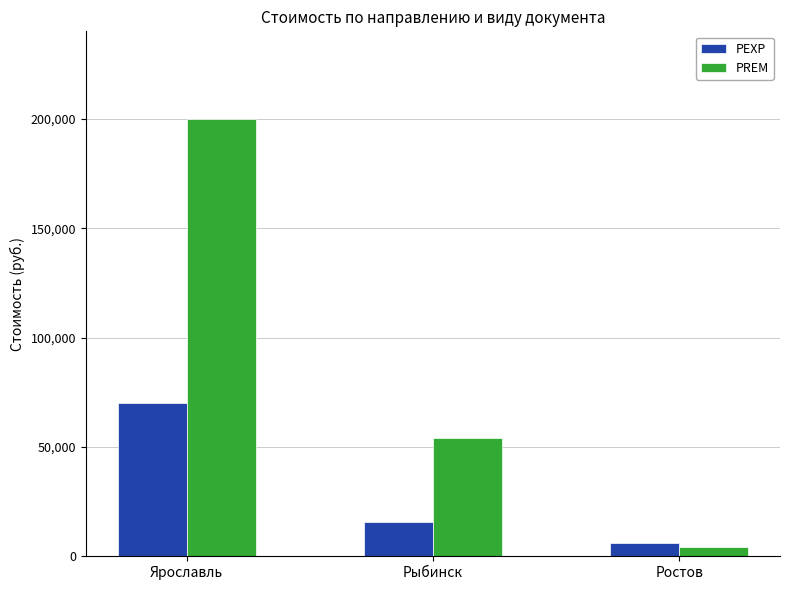

Rank the categories by PREM value from lowest to highest.

Ростов, Рыбинск, Ярославль